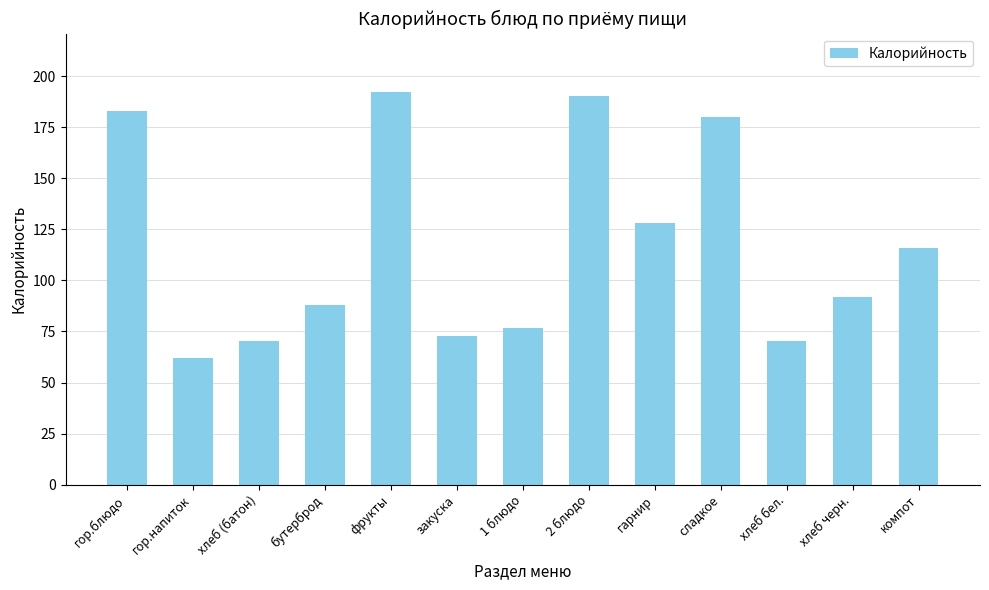

Reading left to right, transcribe all the data shown in this chart.

гор.блюдо=183.0	гор.напиток=62.0	хлеб (батон)=70.4	бутерброд=88.1	фрукты=192.0	закуска=72.6	1 блюдо=76.8	2 блюдо=190.1	гарнир=128.0	сладкое=180.0	хлеб бел.=70.4	хлеб черн.=92.0	компот=116.0